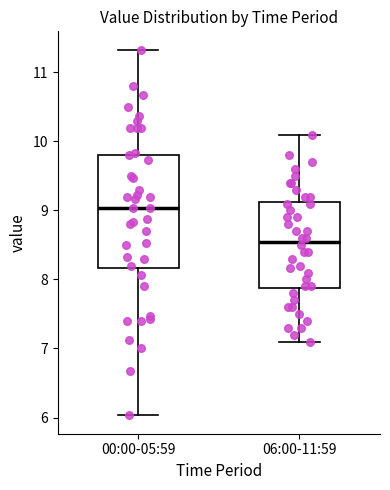

Where is the upper edge of the box for 00:00-05:59 on the y-axis? The values are not printed on the chart, so give them approximately, as read against the axis.

9.8